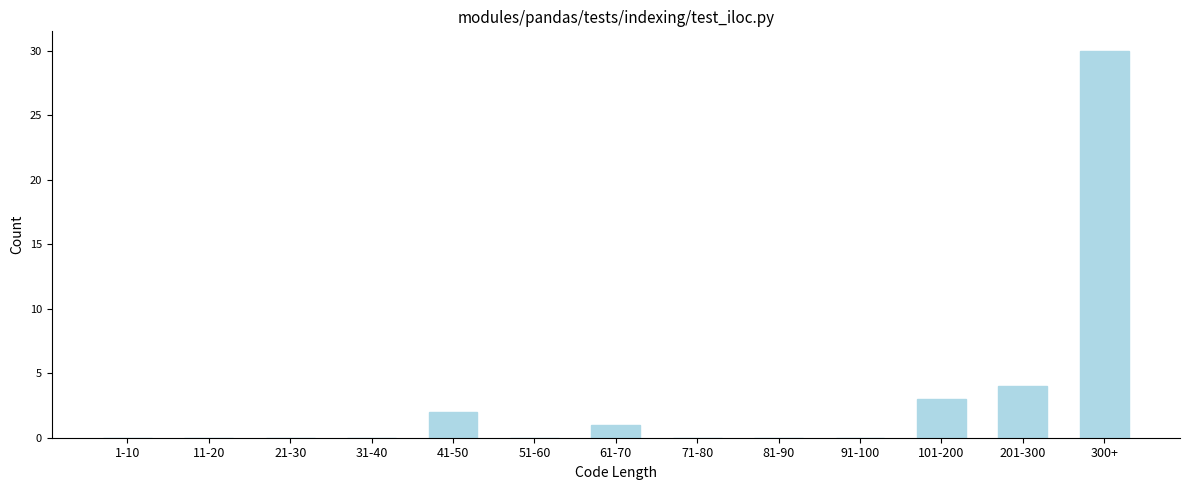

Reading left to right, list all the values displayed in this chart.

1-10=0	11-20=0	21-30=0	31-40=0	41-50=2	51-60=0	61-70=1	71-80=0	81-90=0	91-100=0	101-200=3	201-300=4	300+=30